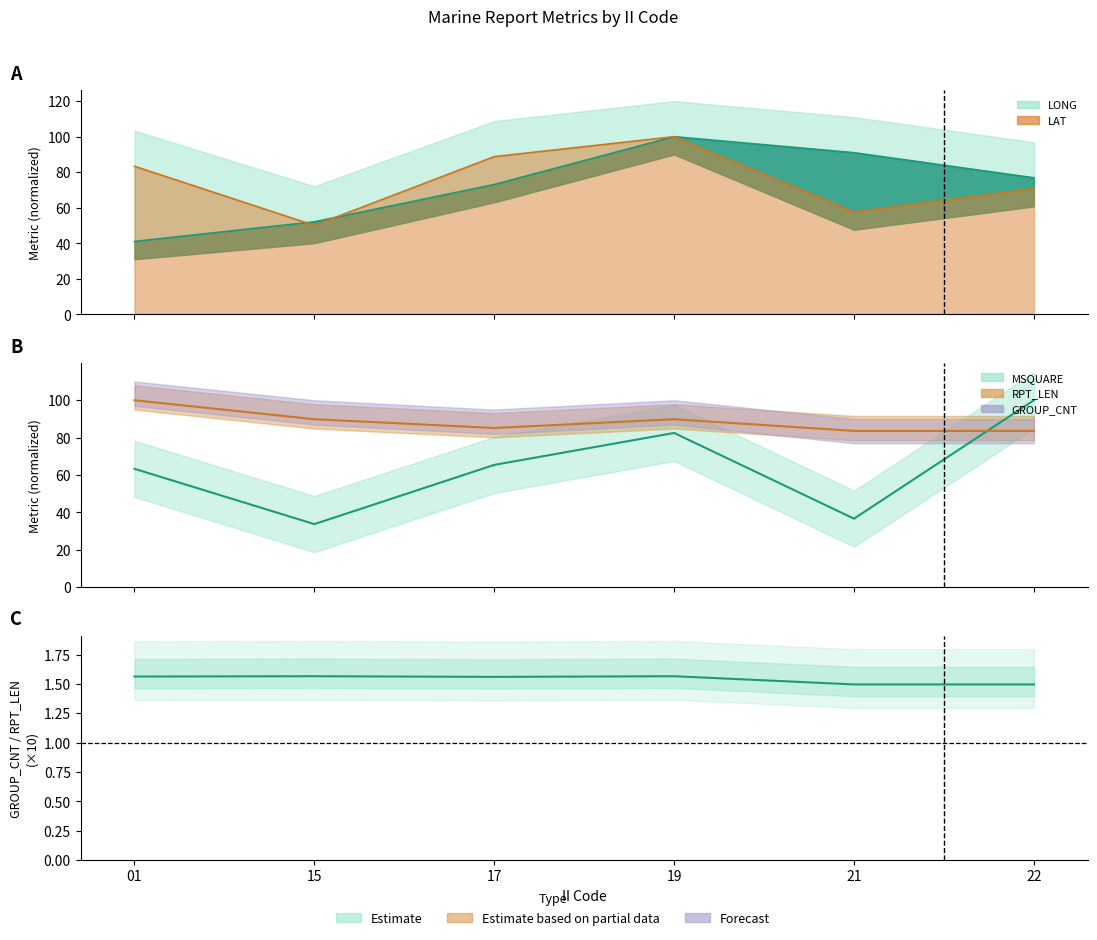

Does the chart display data point markers on the line(s)?

No